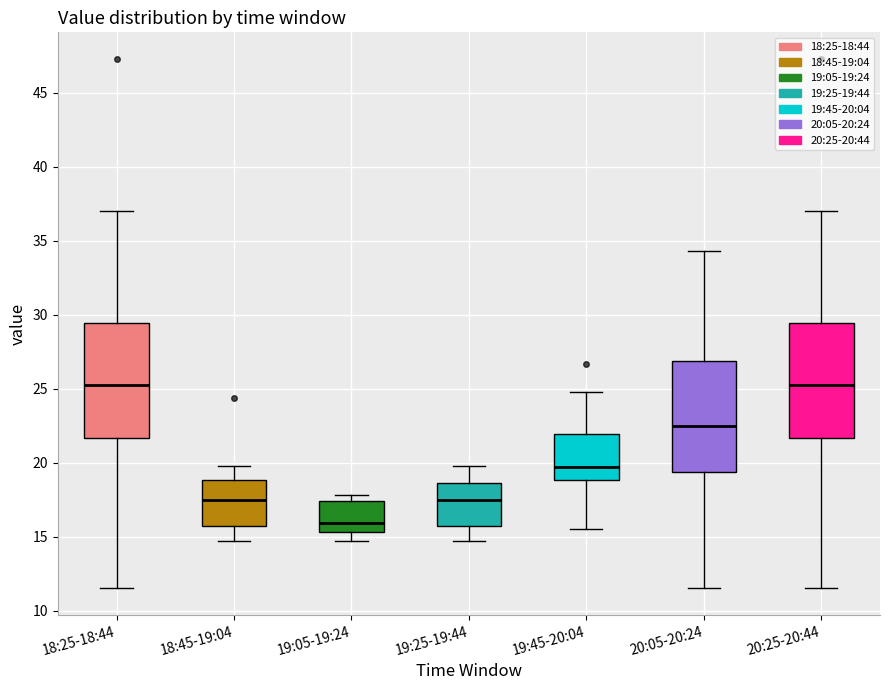

Reading left to right, read every box against the y-axis: the position of its median line, the range the box covers, and the ends of its whiskers. The values are not printed on the chart, so give them approximately, as read against the axis.

18:25-18:44: median 25.5, box 21.5 to 29.5, whiskers 11.5 to 37.0
18:45-19:04: median 17.5, box 16.0 to 19.0, whiskers 14.5 to 20.0
19:05-19:24: median 16.0, box 15.5 to 17.5, whiskers 14.5 to 18.0
19:25-19:44: median 17.5, box 16.0 to 18.5, whiskers 14.5 to 20.0
19:45-20:04: median 19.5, box 19.0 to 22.0, whiskers 15.5 to 25.0
20:05-20:24: median 22.5, box 19.5 to 27.0, whiskers 11.5 to 34.5
20:25-20:44: median 25.5, box 21.5 to 29.5, whiskers 11.5 to 37.0